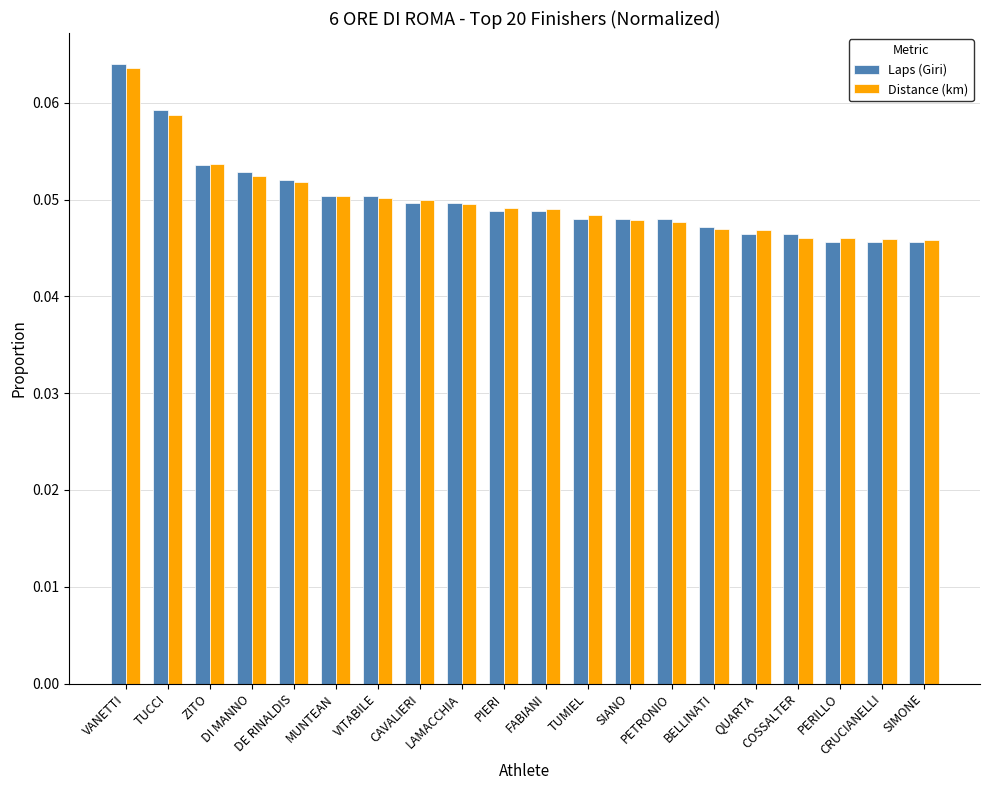

Is the value of Distance (km) at BELLINATI greater than the value of Laps (Giri) at PIERI?

No